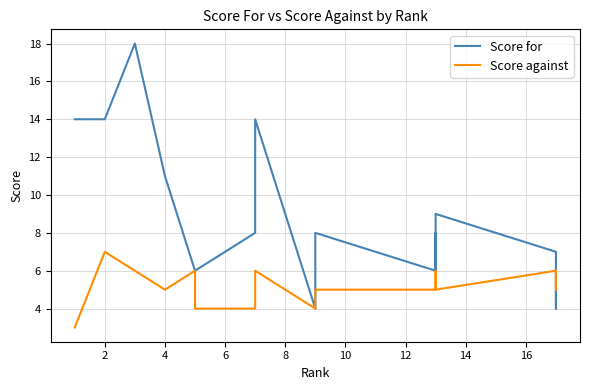

How many times do Score against and Score for cross each other?

1